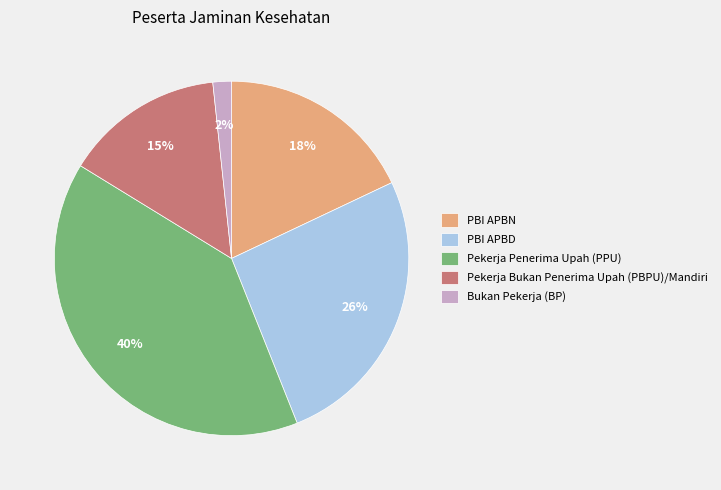

Do Pekerja Penerima Upah (PPU) and PBI APBN together represent more than half of the pie?

Yes